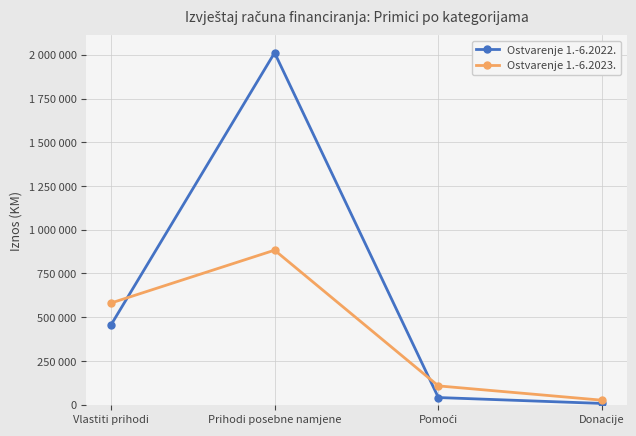

What position from the right is Prihodi posebne namjene?

3